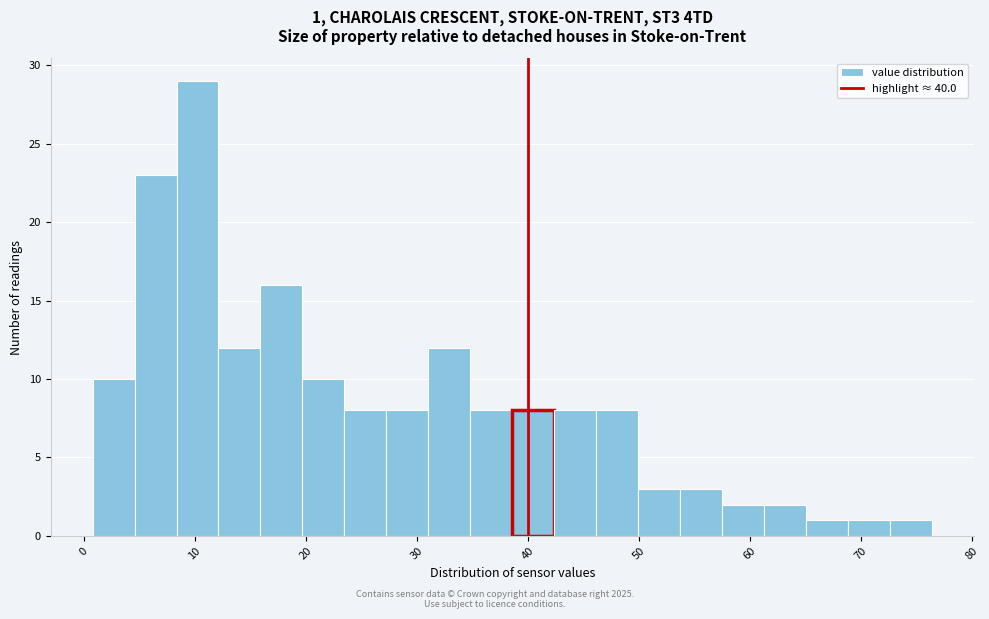

Read against the x-axis, roughly where is the centre of the tallest bar?

10